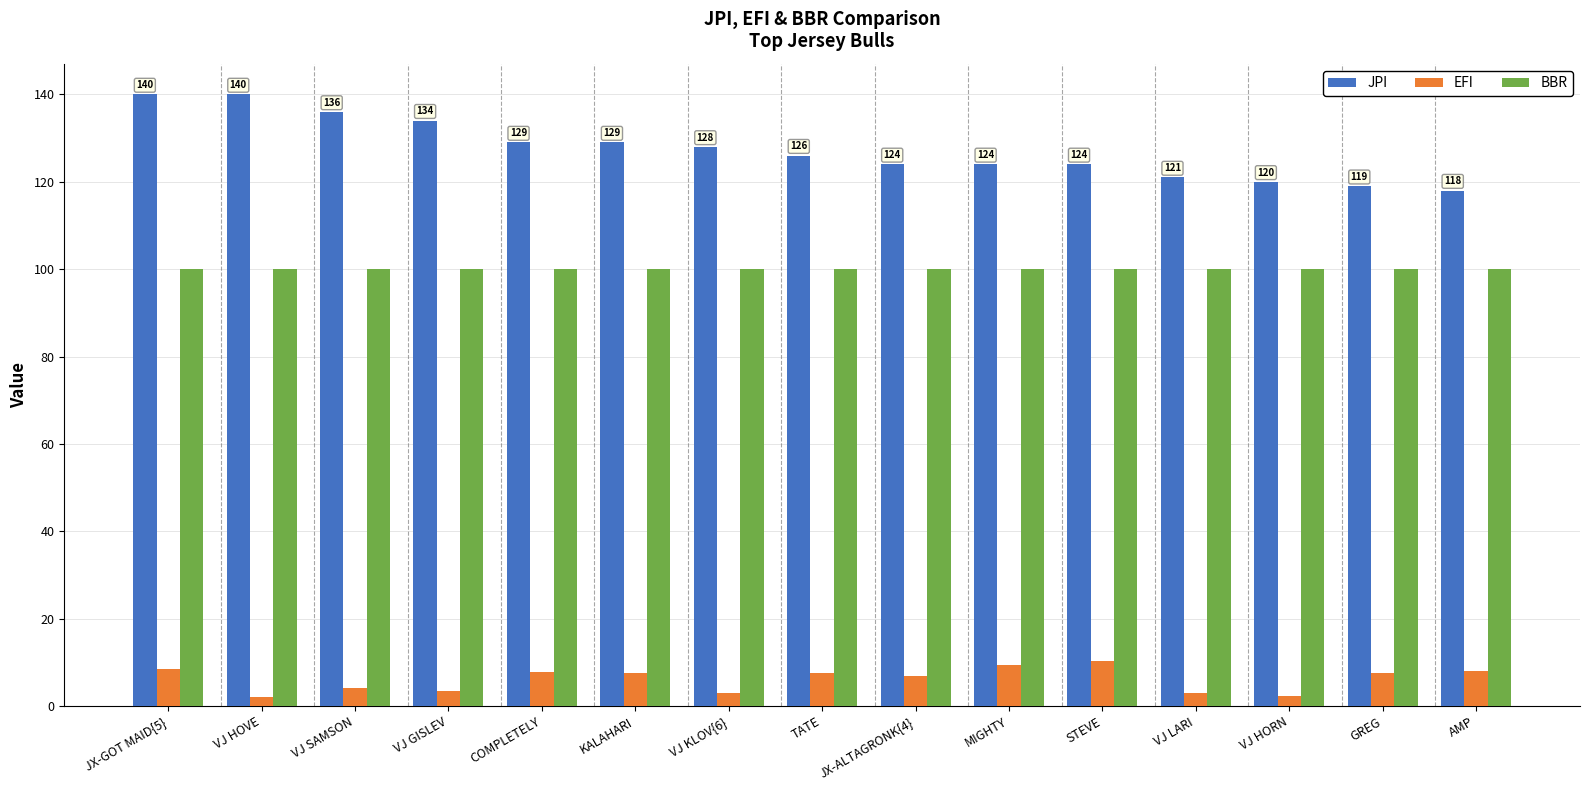

What is the difference between the highest and lowest values at JX-GOT MAID{5}?

131.6